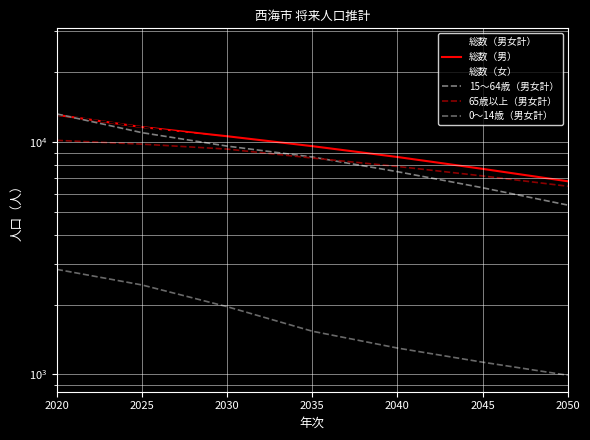

Reading right to left, what are all the values shown in this chart?

総数（男女計）: 2050=12827	2045=14666	2040=16641	2035=18731	2030=20934	2025=23248	2020=26275
総数（男）: 2050=6794	2045=7683	2040=8642	2035=9623	2030=10617	2025=11626	2020=13120
総数（女）: 2050=6033	2045=6983	2040=7999	2035=9108	2030=10317	2025=11622	2020=13155
15～64歳（男女計）: 2050=5366	2045=6372	2040=7472	2035=8640	2030=9628	2025=11000	2020=13246
65歳以上（男女計）: 2050=6468	2045=7164	2040=7869	2035=8555	2030=9347	2025=9818	2020=10193
0～14歳（男女計）: 2050=993	2045=1130	2040=1300	2035=1536	2030=1959	2025=2430	2020=2836